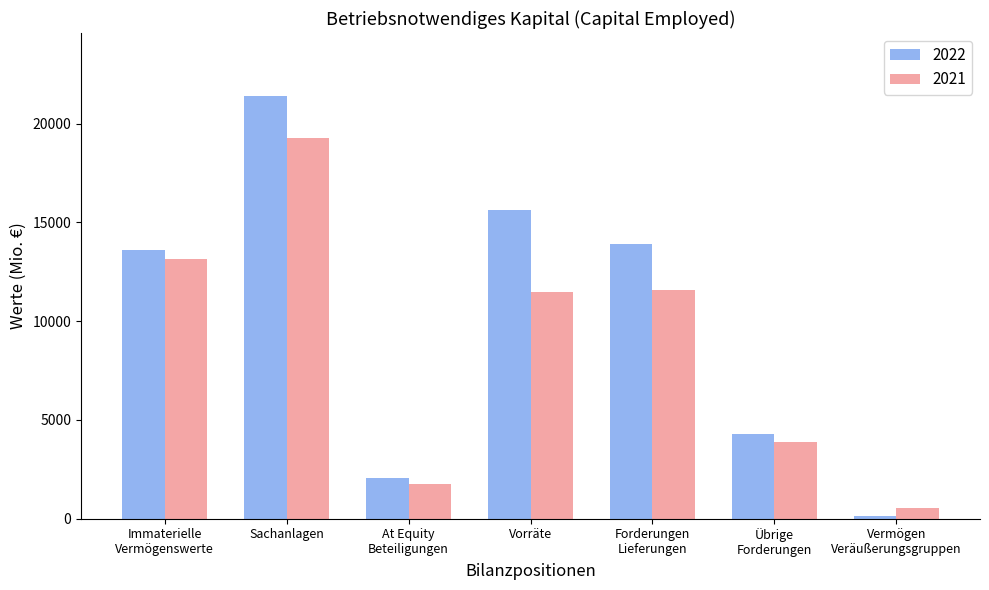

Reading left to right, transcribe all the data shown in this chart.

2022: Immaterielle
Vermögenswerte=13576	Sachanlagen=21374	At Equity
Beteiligungen=2052	Vorräte=15608	Forderungen
Lieferungen=13919	Übrige
Forderungen=4309	Vermögen
Veräußerungsgruppen=144
2021: Immaterielle
Vermögenswerte=13143	Sachanlagen=19280	At Equity
Beteiligungen=1767	Vorräte=11459	Forderungen
Lieferungen=11588	Übrige
Forderungen=3908	Vermögen
Veräußerungsgruppen=520